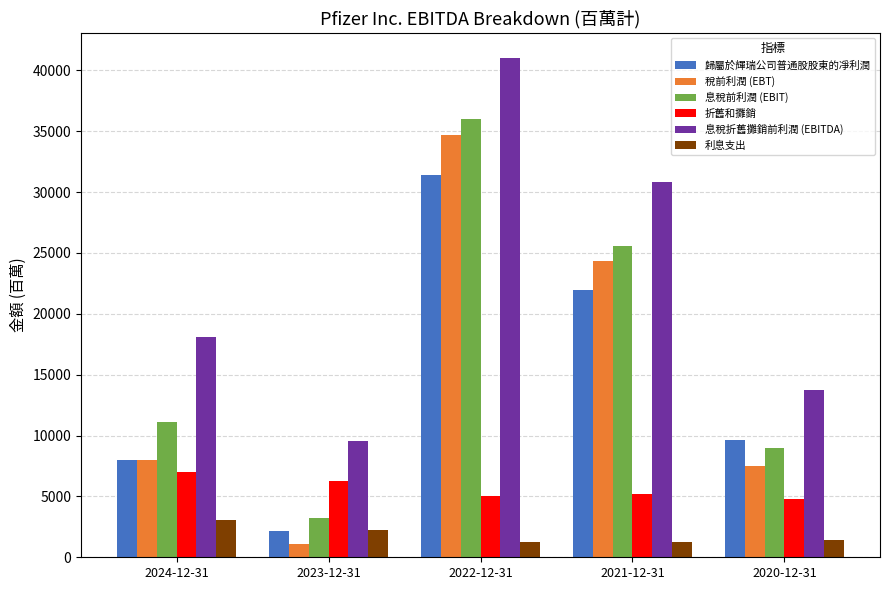

Which series has the widest spread of values?

稅前利潤 (EBT)